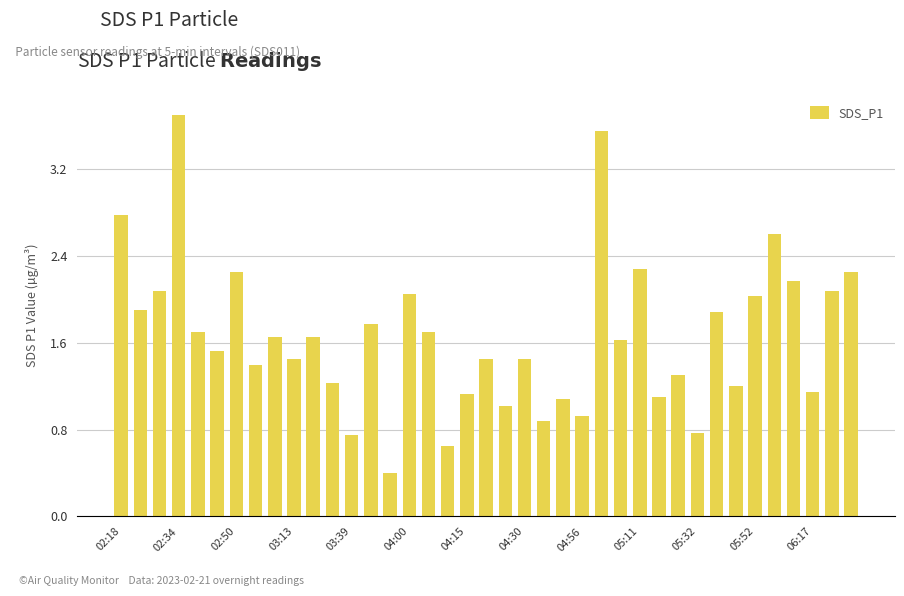

How many values exceed 1?

33